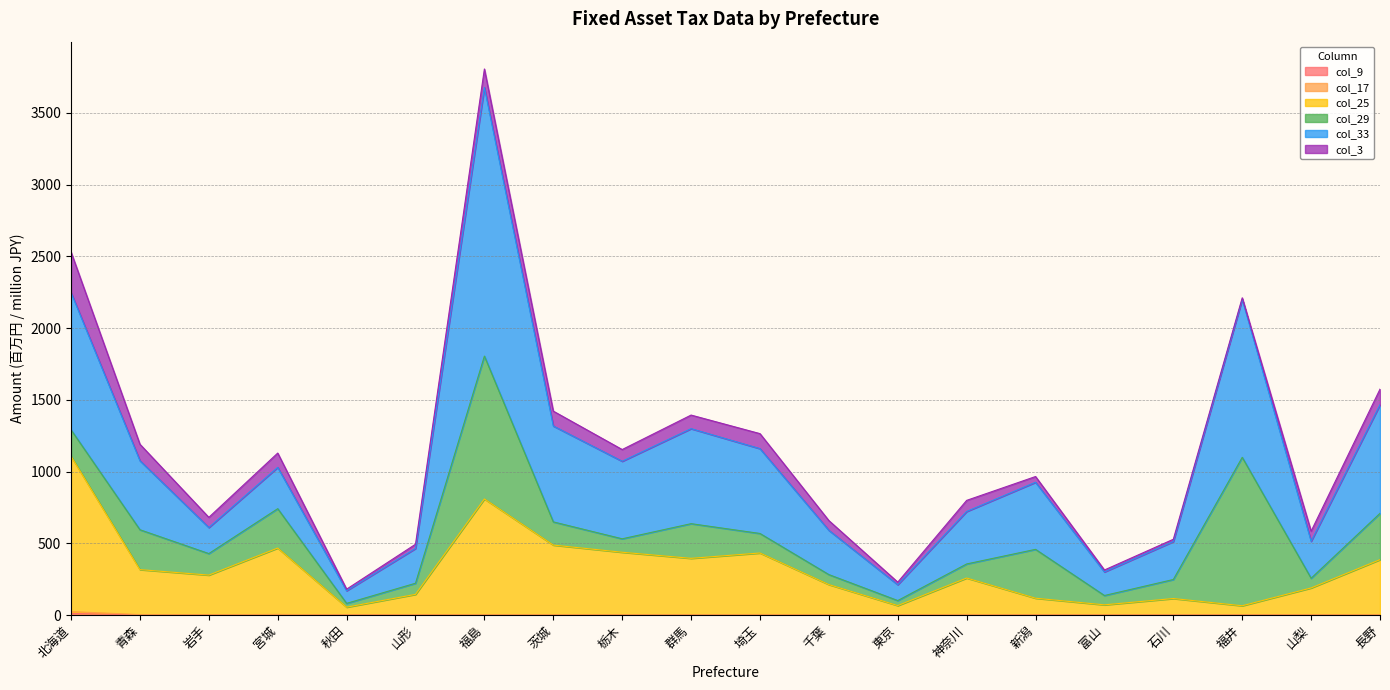

What is the sum of the col_17 values at 埼玉 and 千葉?

5.7